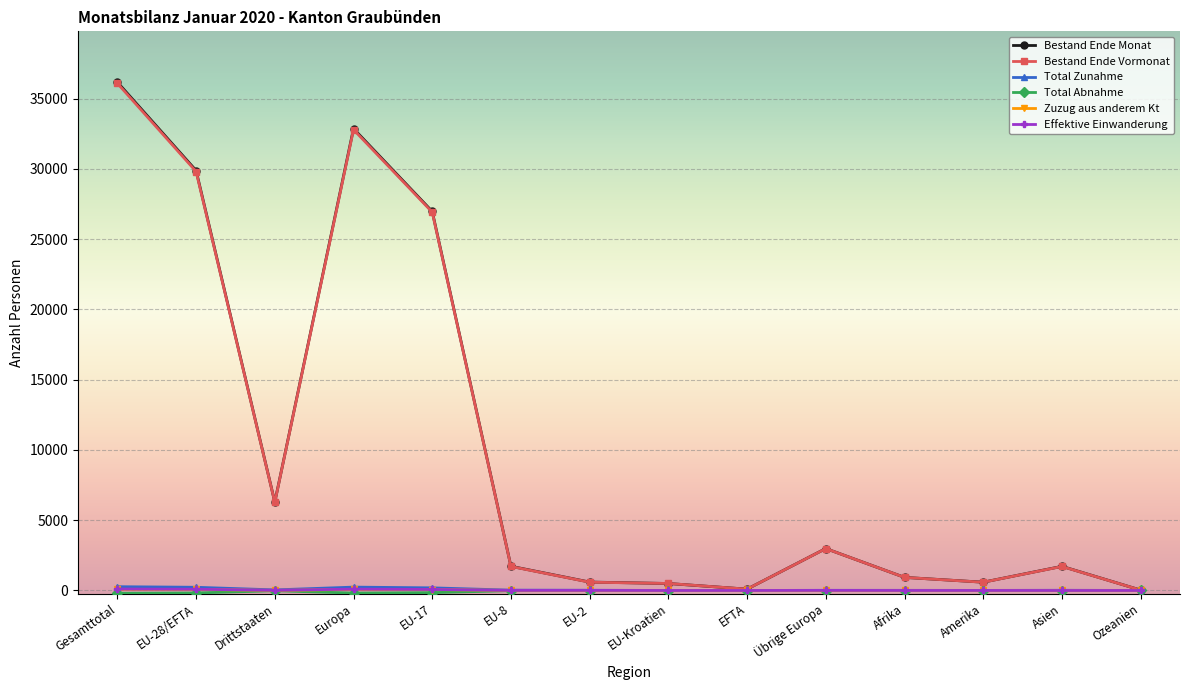

Which label corresponds to the largest value in the chart?

Gesamttotal